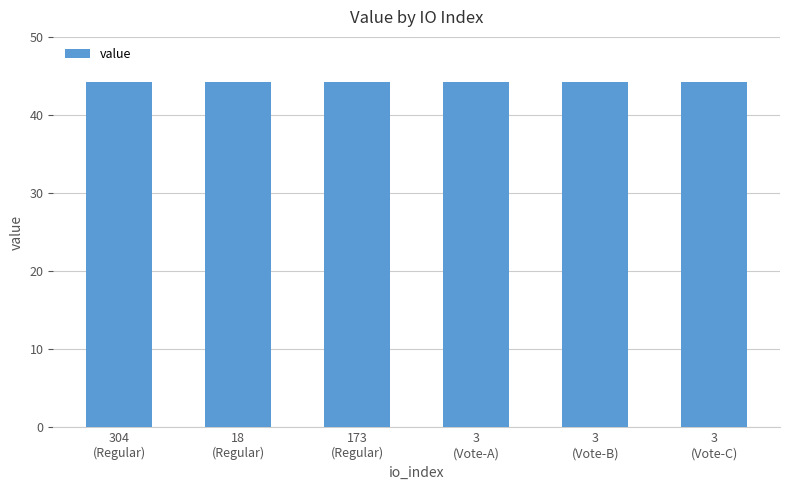

What is the value of the 3rd bar from the left?

44.3